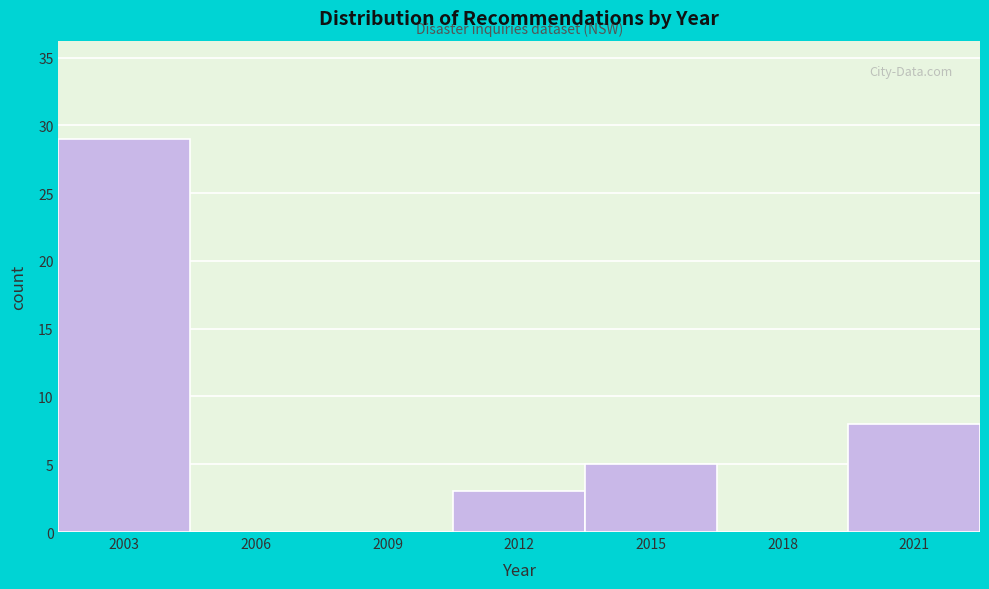

Reading left to right, list all the values displayed in this chart.

2003=29	2006=0	2009=0	2012=3	2015=5	2018=0	2021=8